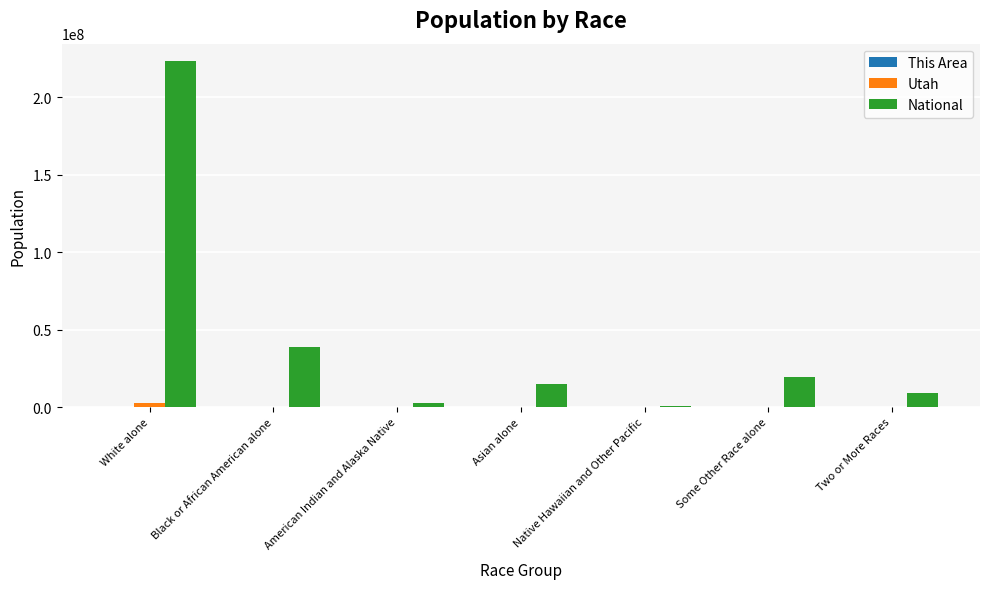

At which category is the sum across all series the highest?

White alone